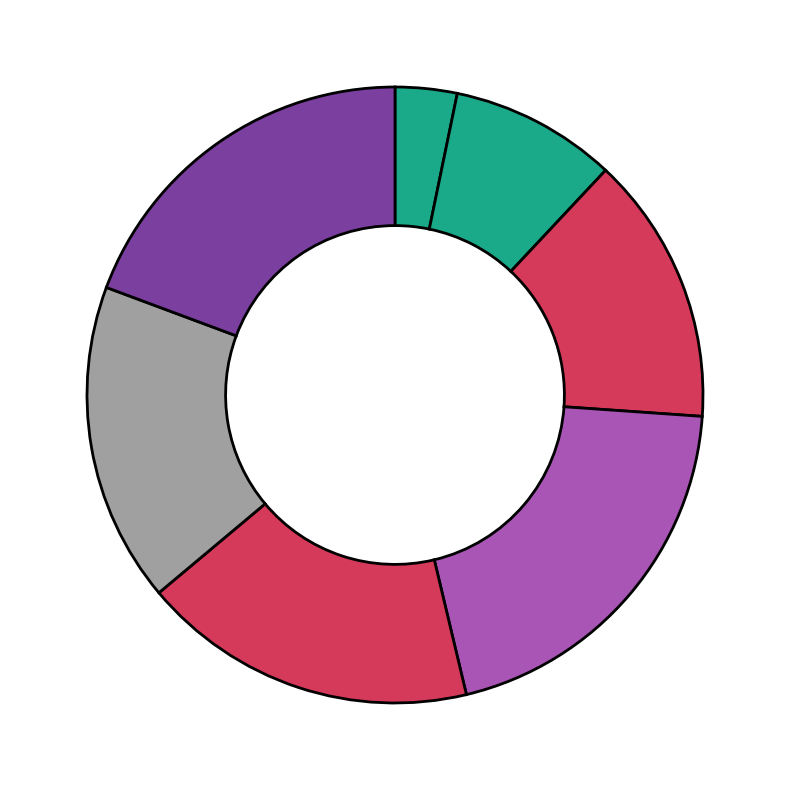

How many segments does this pie chart have?

7